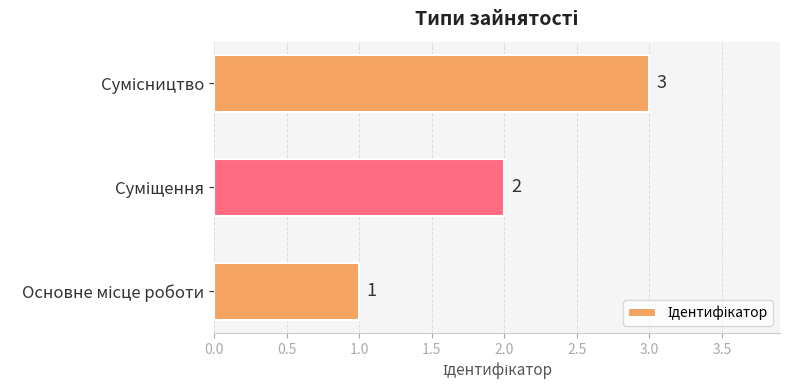

What is the maximum value shown in the chart?

3